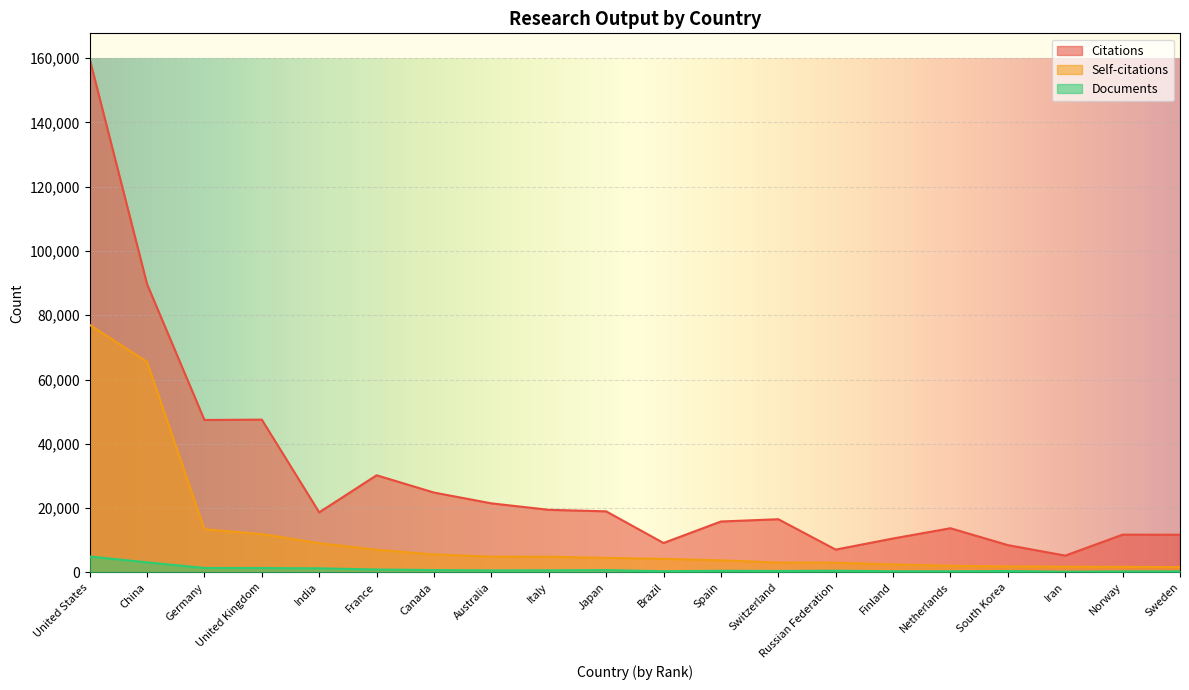

Rank the series by their average value, from highest to lowest.

Citations, Self-citations, Documents